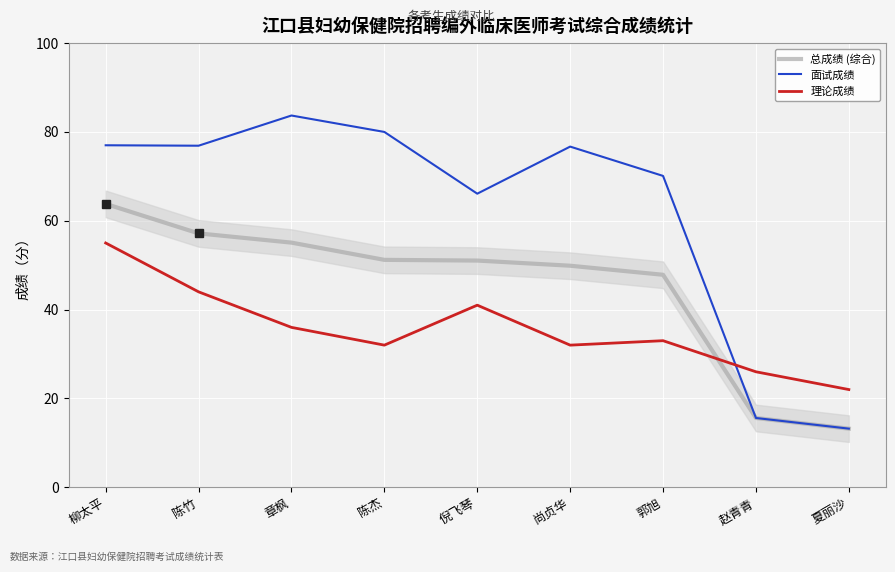

What is the minimum value shown in the chart?

13.2